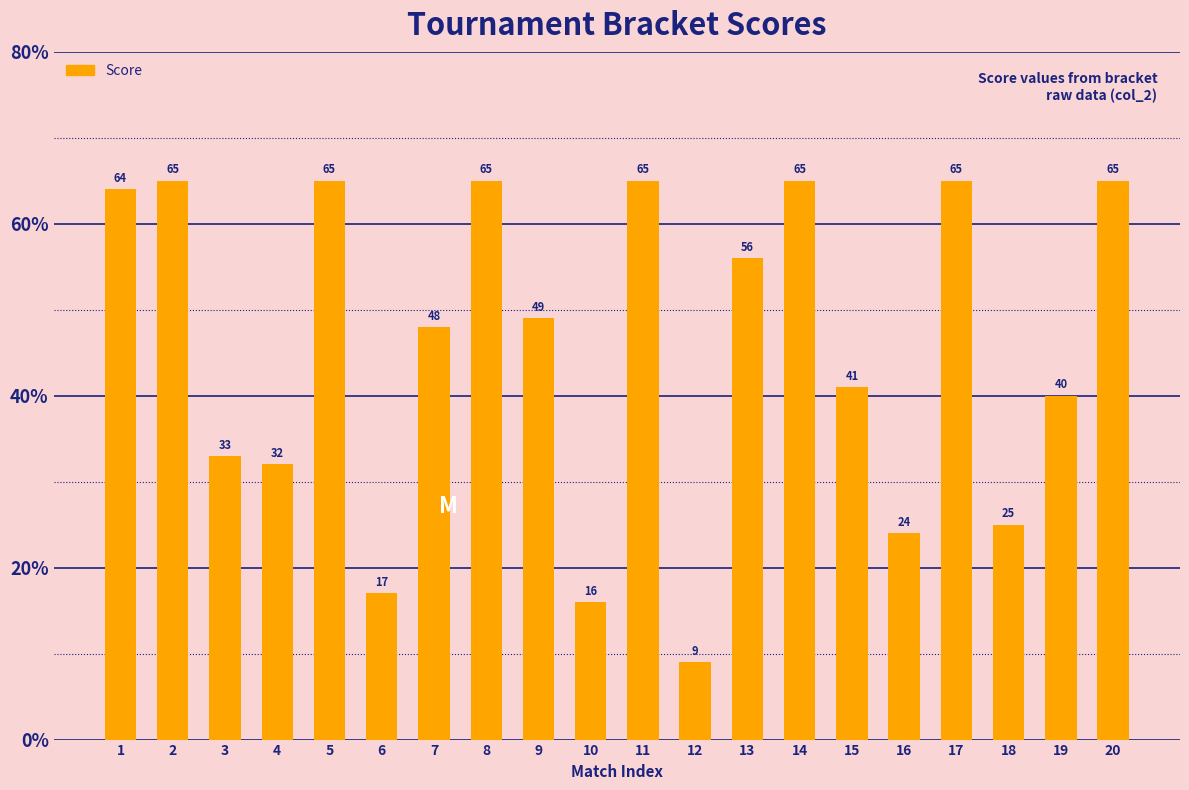

What is the value of the 6th bar from the left?

17